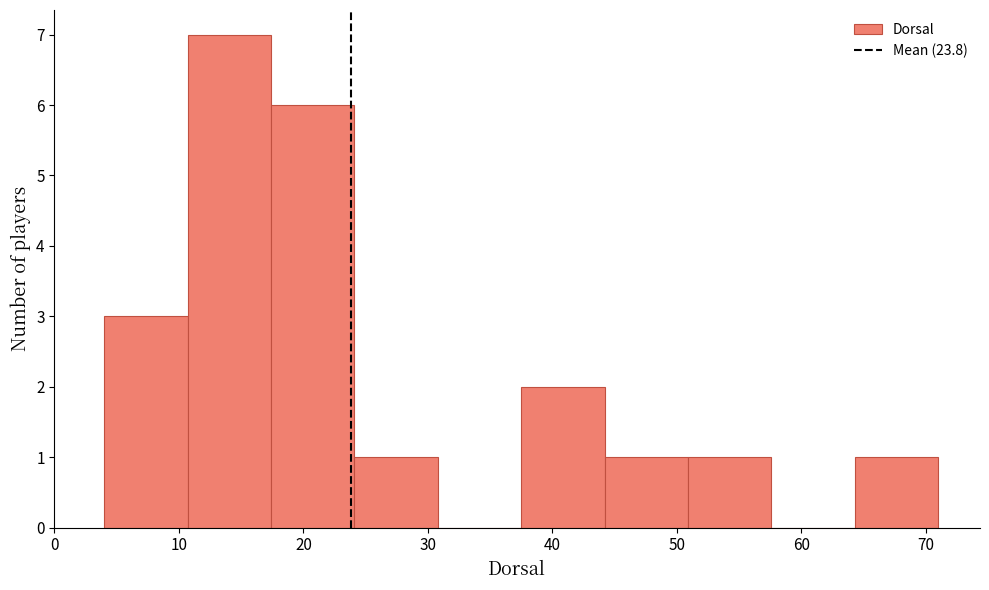

Which range on the x-axis has the tallest bar?

10.7 to 17.4